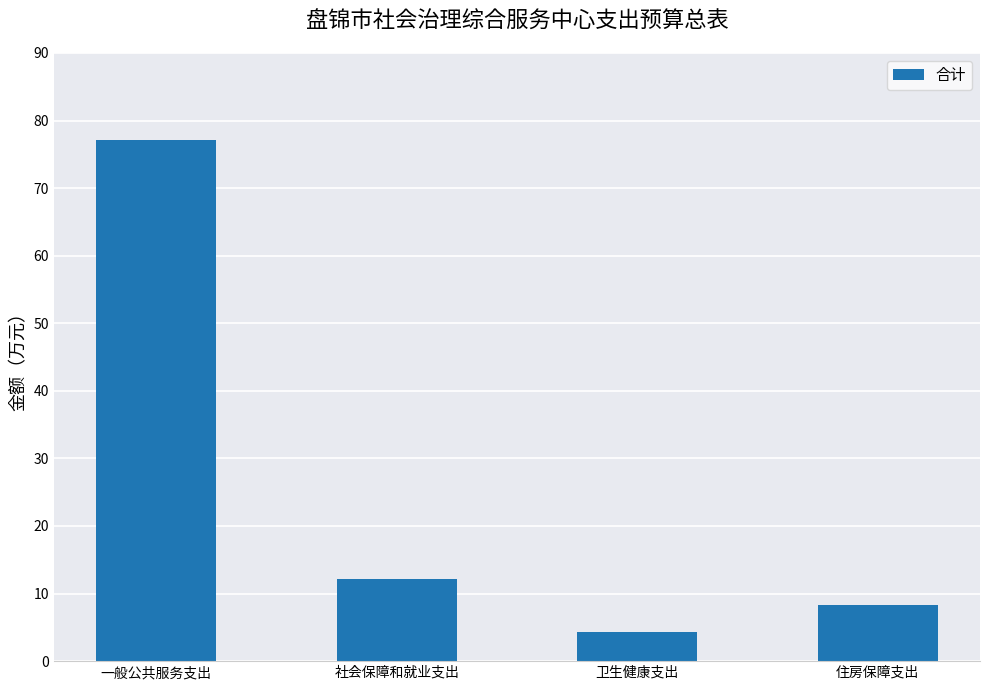

What is the sum of all values?

101.9